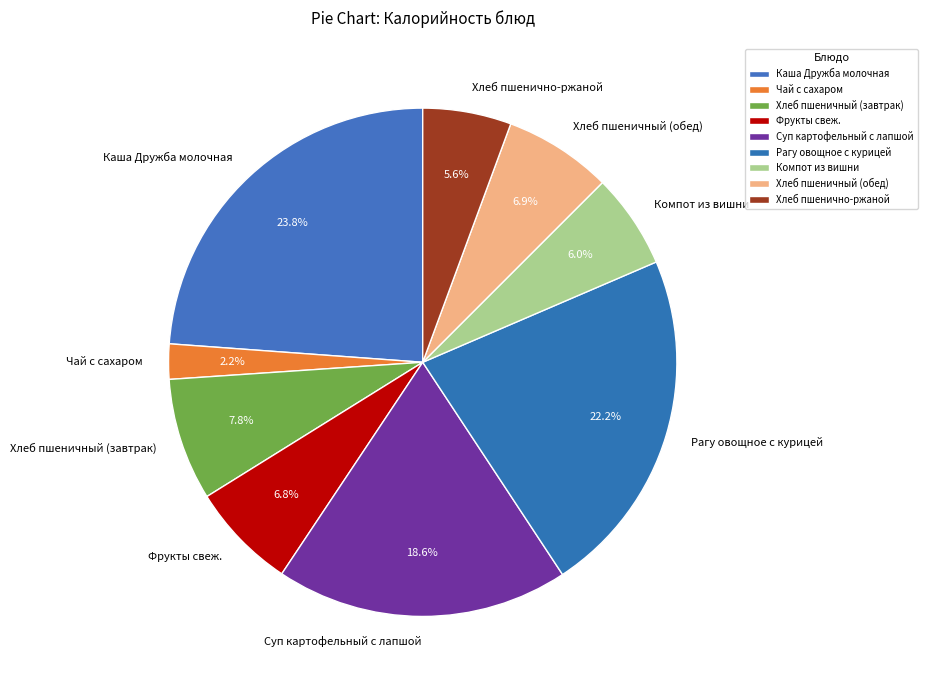

To the nearest percent, what is the combined percentage of Хлеб пшеничный (завтрак) and Фрукты свеж.?

15%